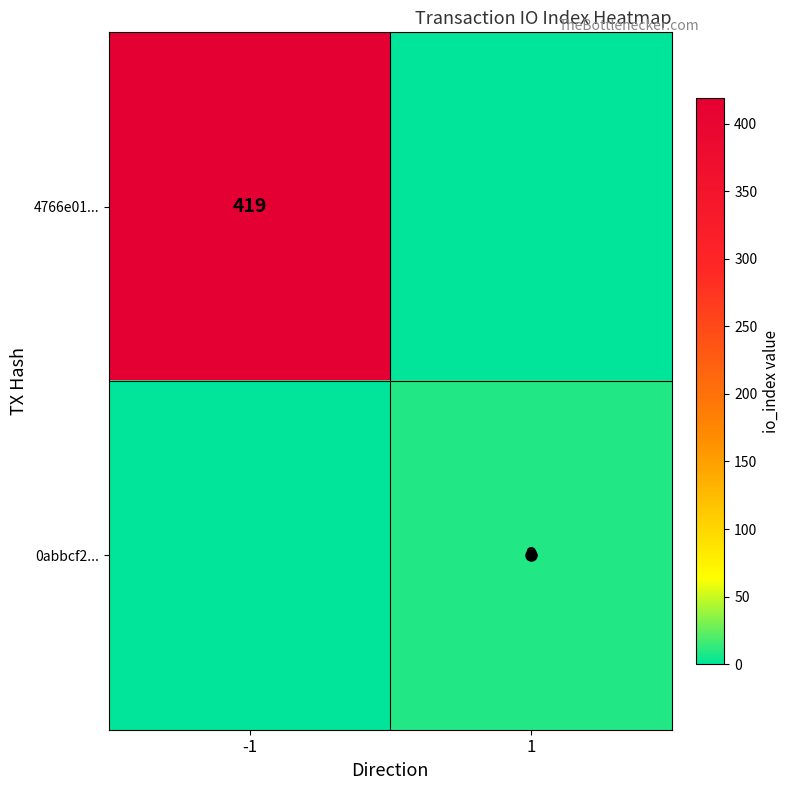

Is it true that 0abbcf2... equals 9 at 1?

True